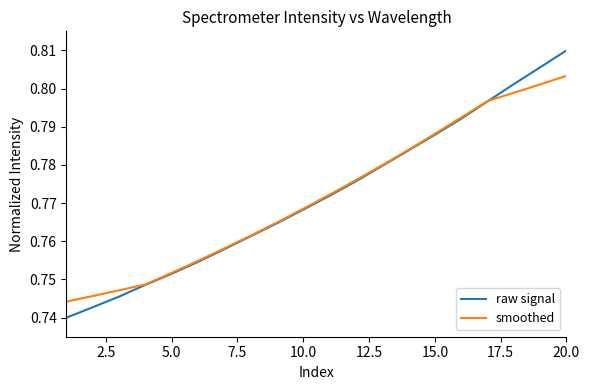

Rank the series by their maximum value, from lowest to highest.

smoothed, raw signal